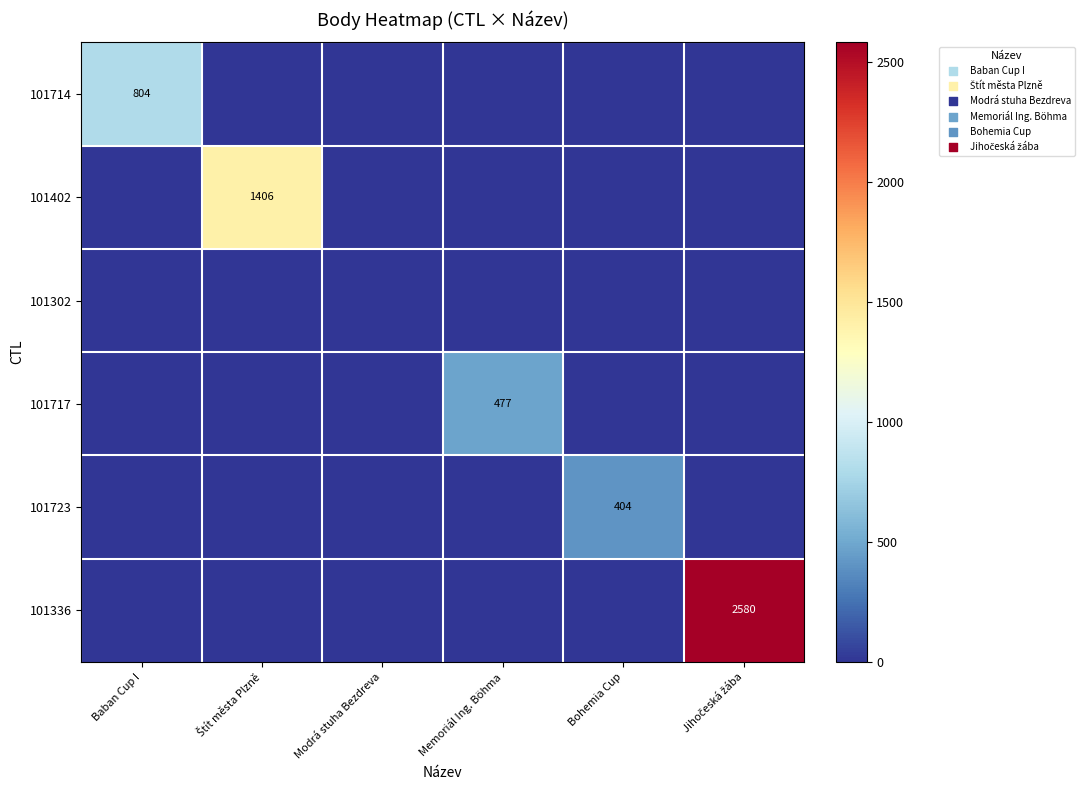

At which category does the chart reach its peak across all series?

Jihočeská žába